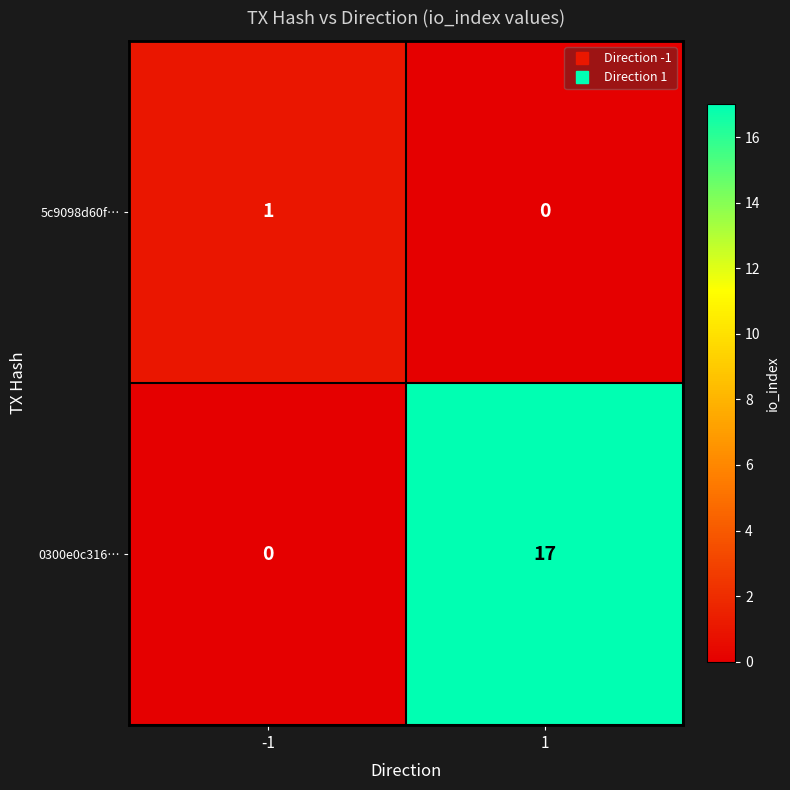

Between -1 and 1, which series saw the biggest shift?

0300e0c316…